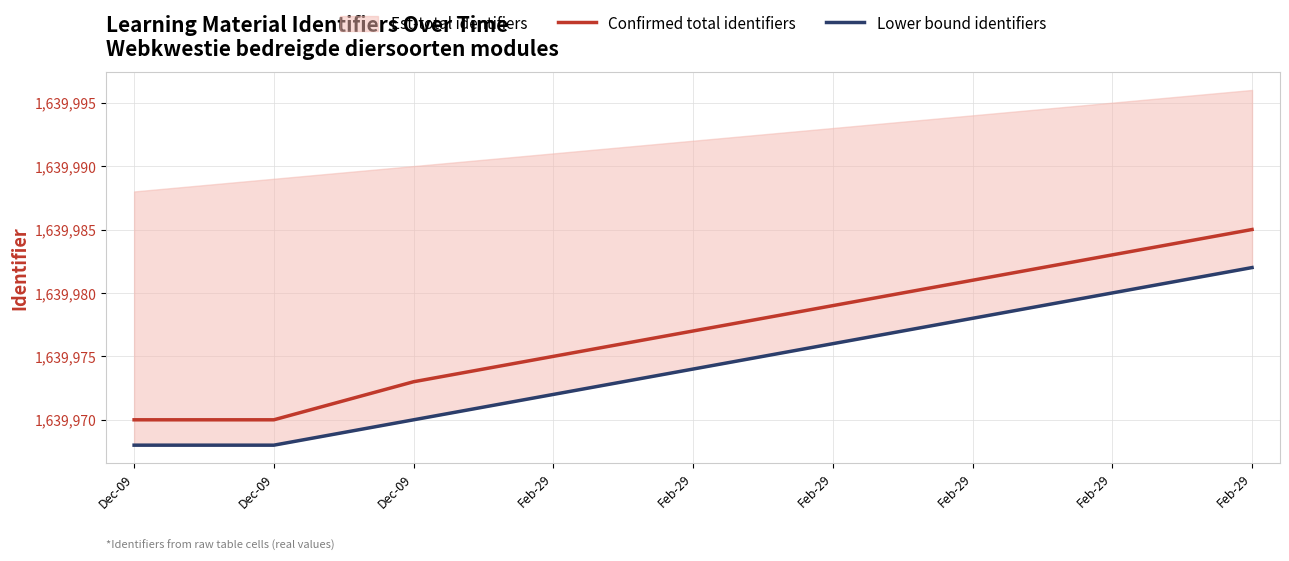

At which category does the chart reach its peak across all series?

Feb-29